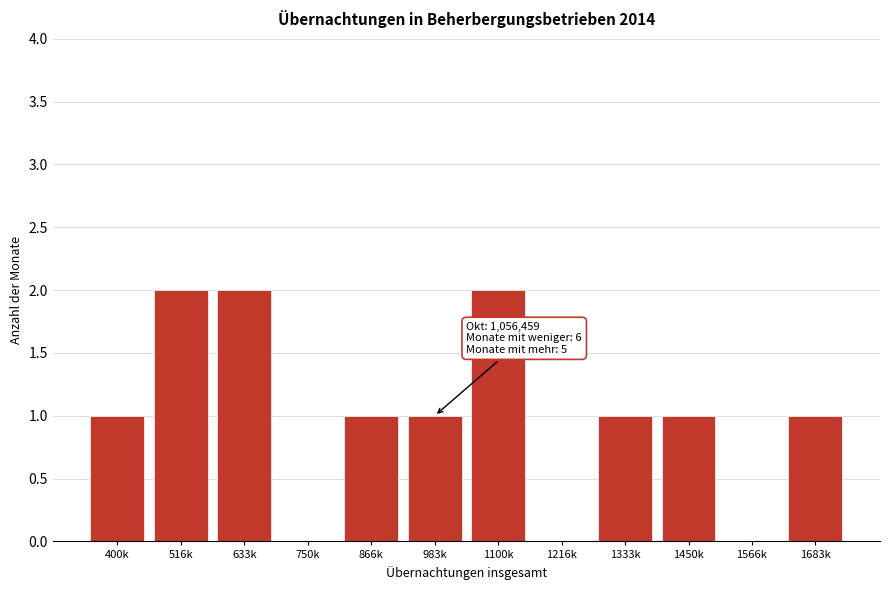

Reading left to right, transcribe all the data shown in this chart.

400k=1	516k=2	633k=2	750k=0	866k=1	983k=1	1100k=2	1216k=0	1333k=1	1450k=1	1566k=0	1683k=1